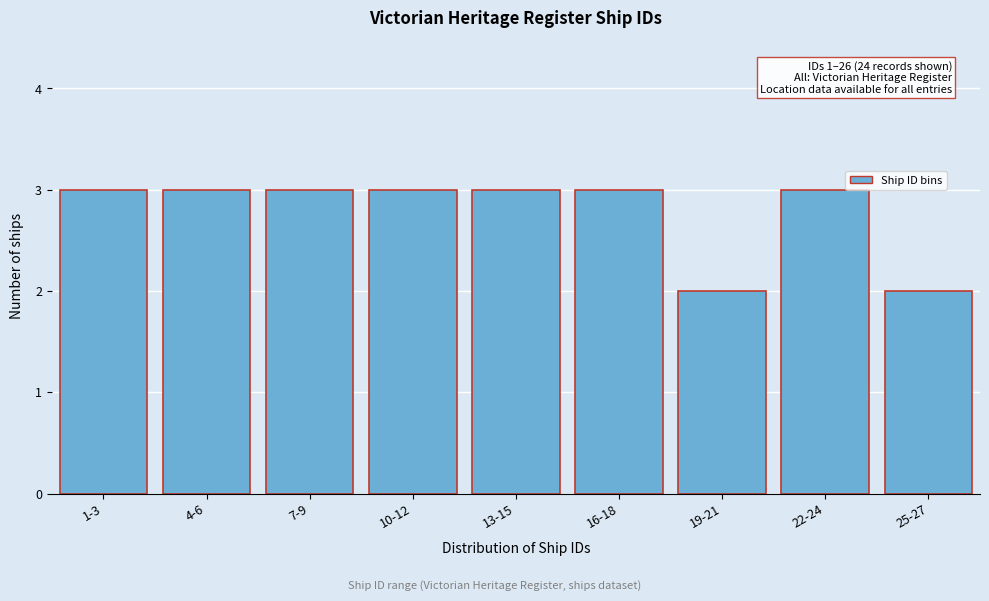

Reading left to right, extract all data points from this chart.

3	3	3	3	3	3	2	3	2